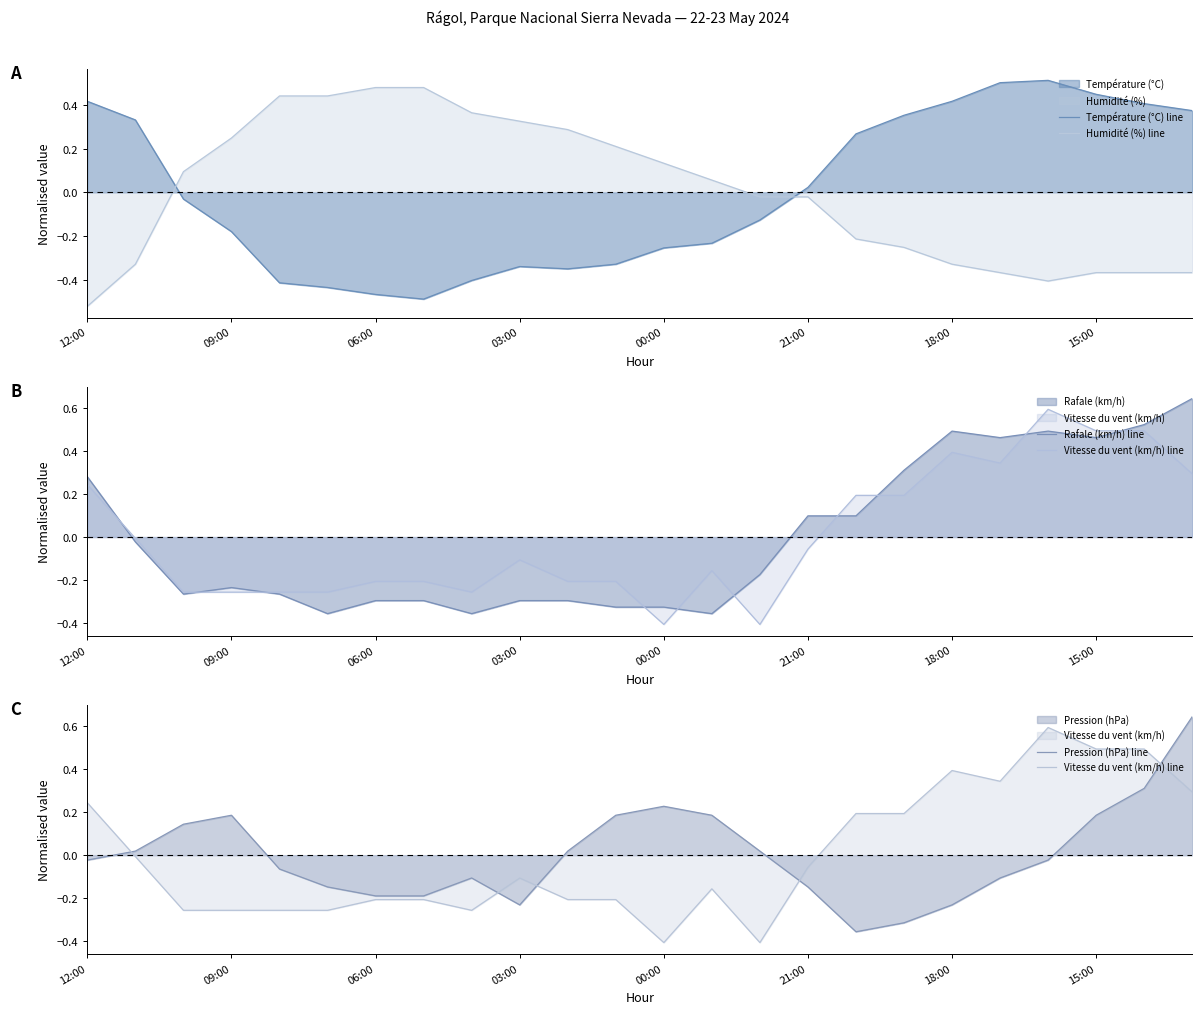

List the series in order of their peak value, highest first.

Pression (hPa) line, Rafale (km/h) line, Vitesse du vent (km/h) line, Température (°C) line, Humidité (%) line